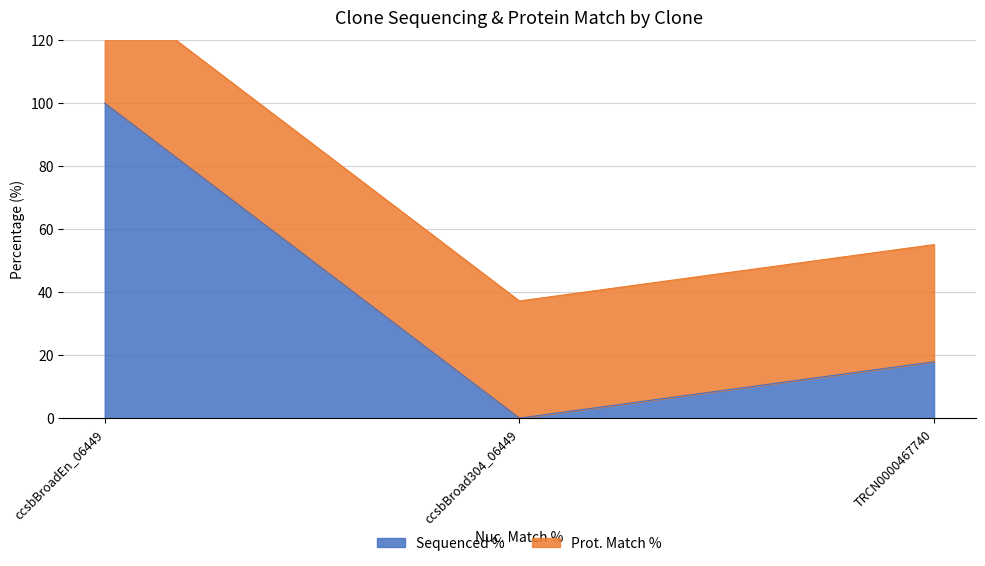

What is the maximum value shown in the chart?

100.0